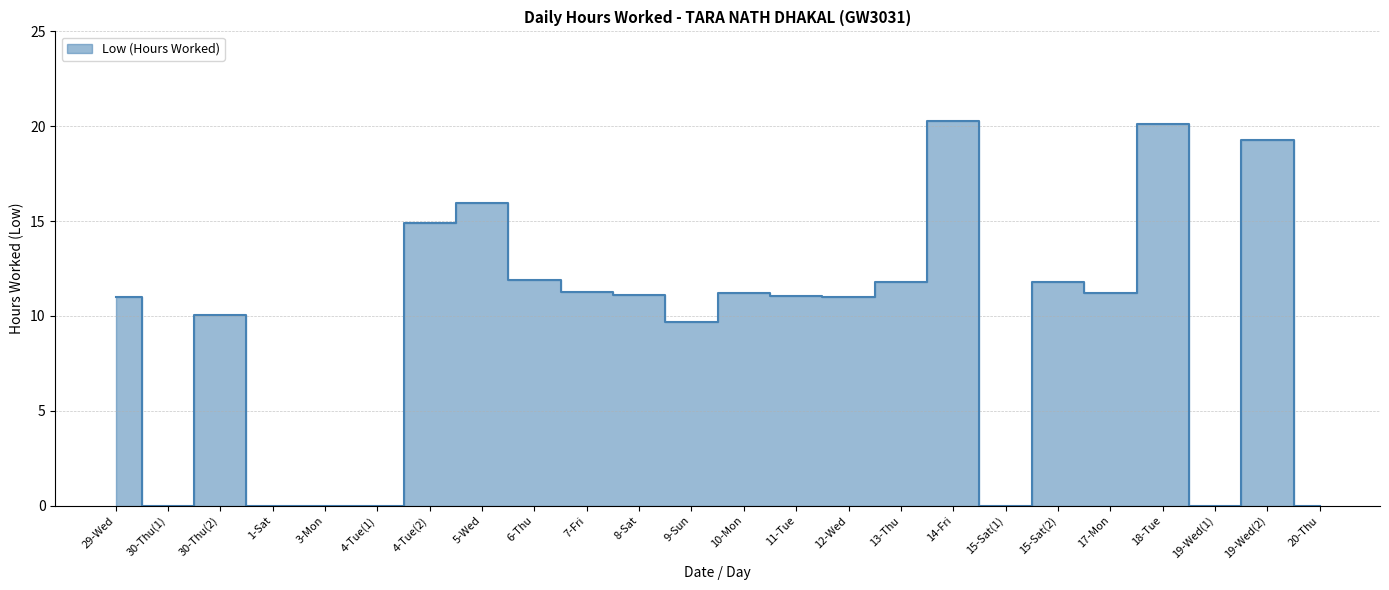

How many interior local peaks (higher than both neighbors) does the data have?

7